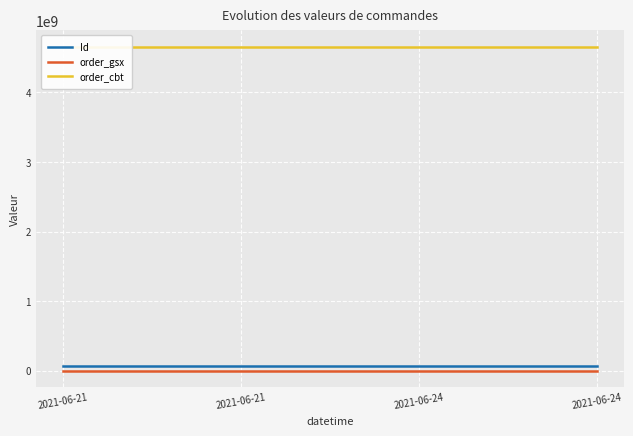

Reading left to right, what are all the values shown in this chart?

Id: 69859742	69859743	69859744	69859745
order_gsx: 512694	512694	512694	512694
order_cbt: 4658190931	4658190931	4658190931	4658190931